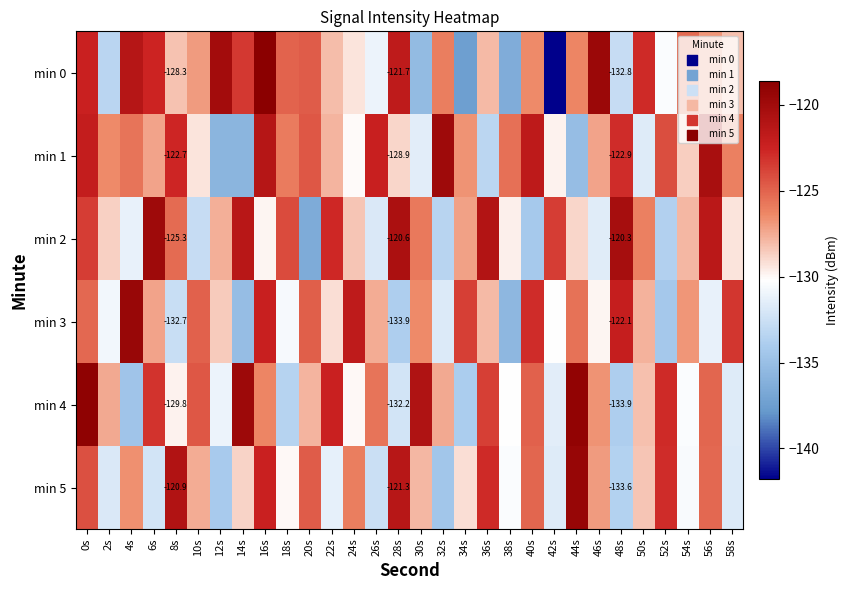

The min 1 series shows -166.3 at 38s. True or false?

False